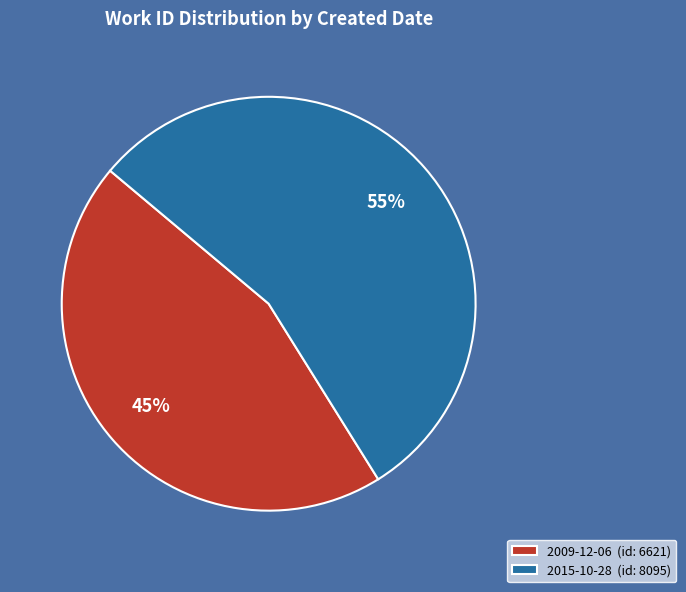

Which has a higher value, 2009-12-06 or 2015-10-28?

2015-10-28